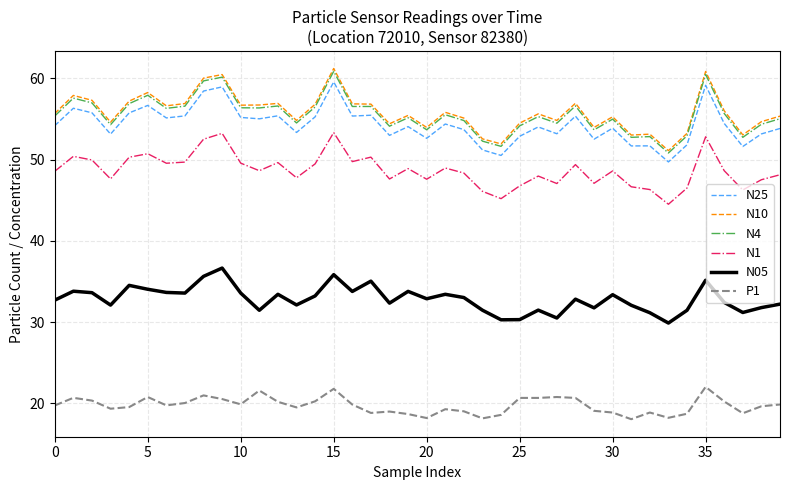

True or false: N1 and N05 intersect in this chart.

False